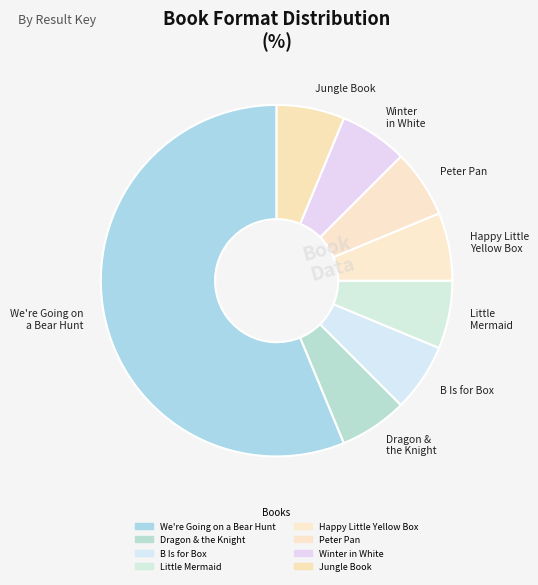

How many slices are in this pie chart?

8